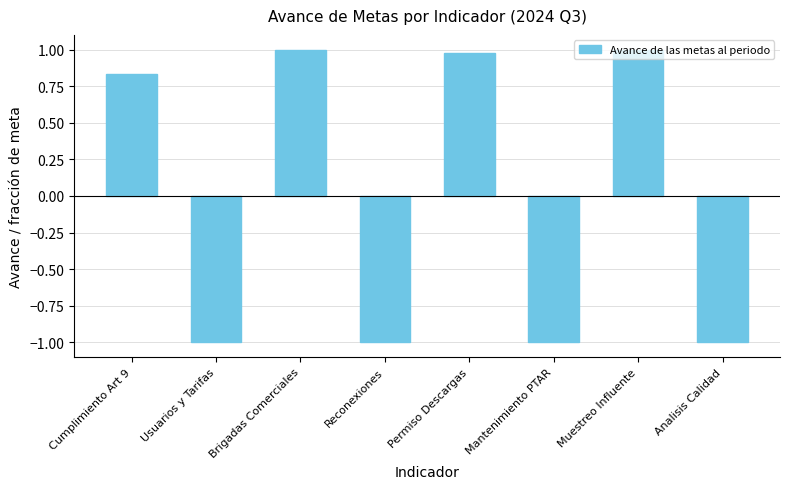

Where is the data nearest to the value 0?

Cumplimiento Art 9